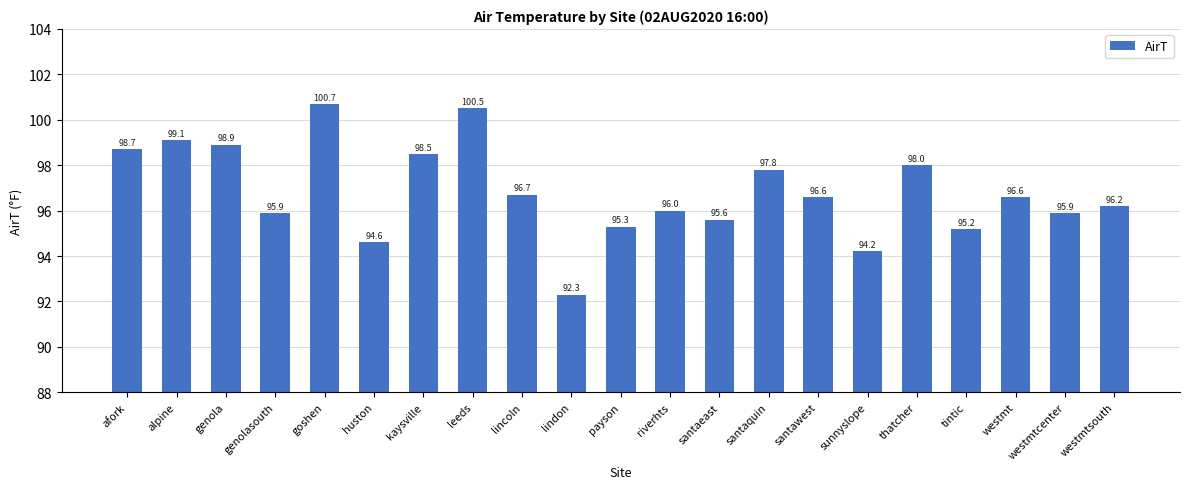

Is it true that the value at lindon is 143.9?

False